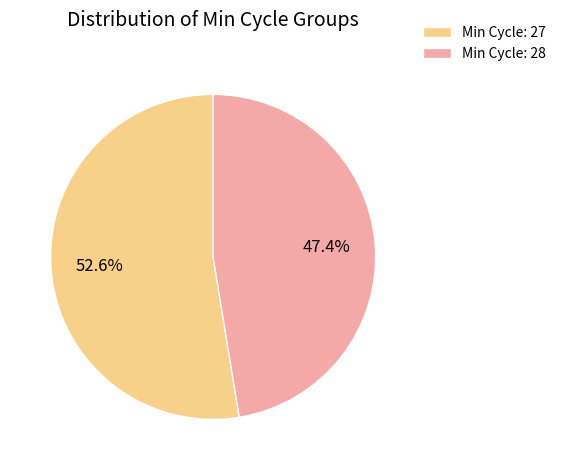

What is the total percentage of Min Cycle: 27 and Min Cycle: 28?

100.0%